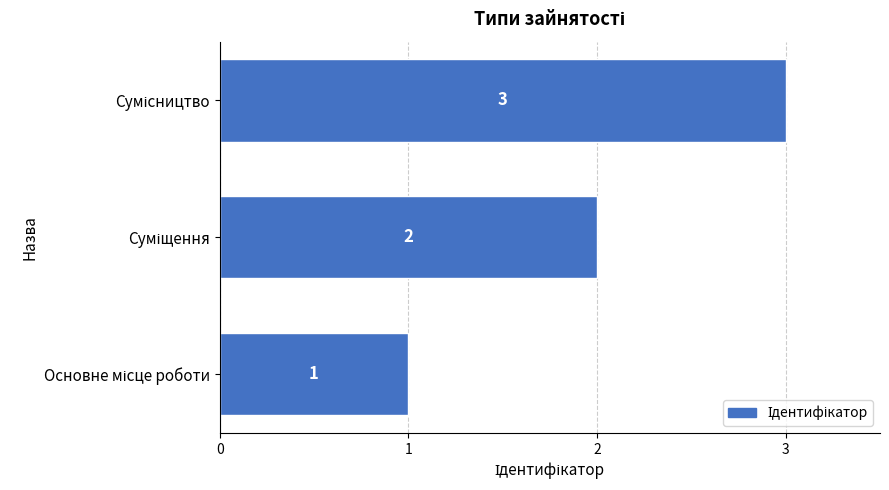

What is the minimum value shown in the chart?

1